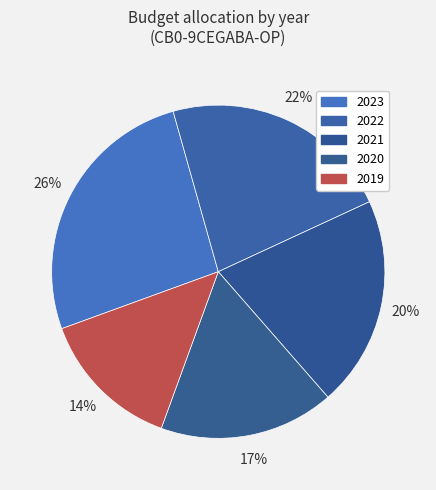

Which slice is the largest?

2023